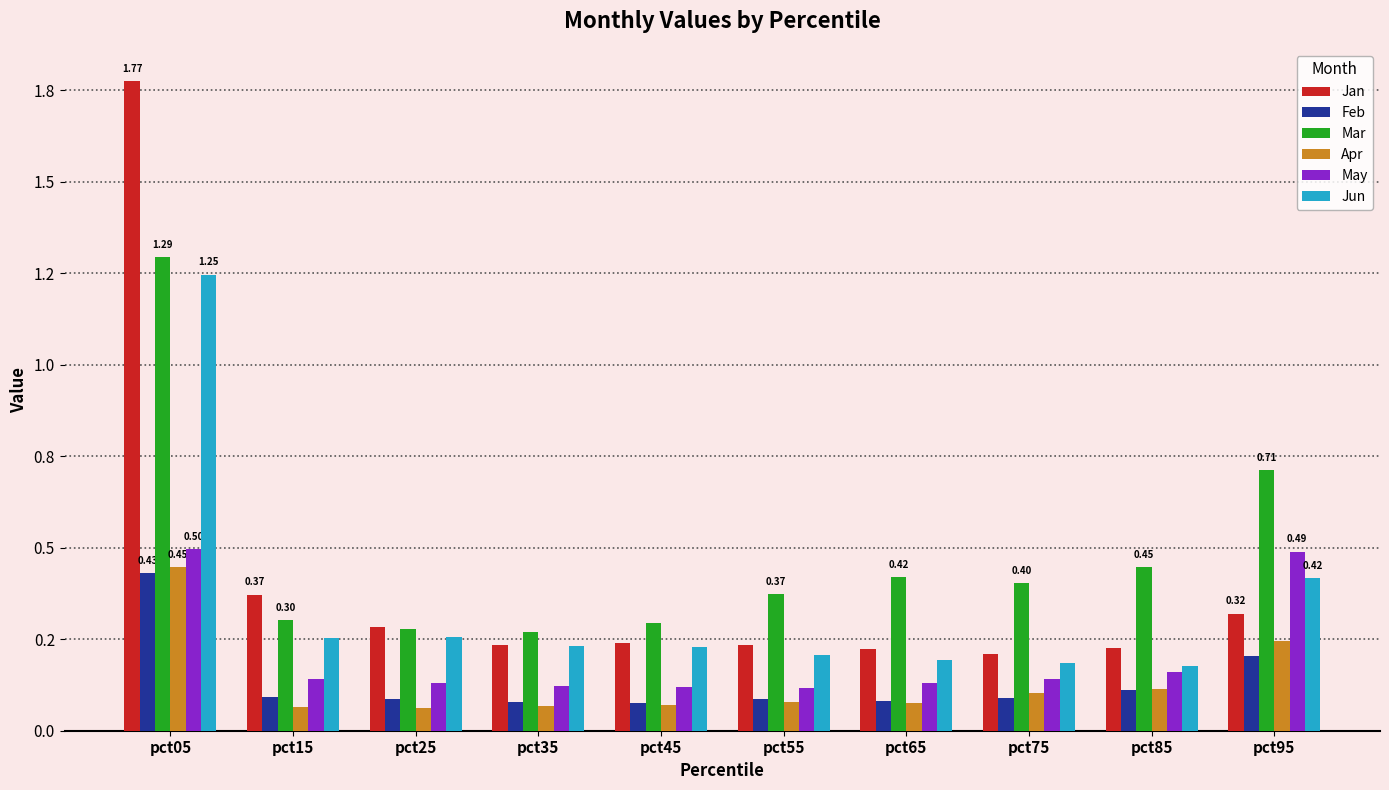

Rank the series at pct45 from lowest to highest value.

Apr, Feb, May, Jun, Jan, Mar